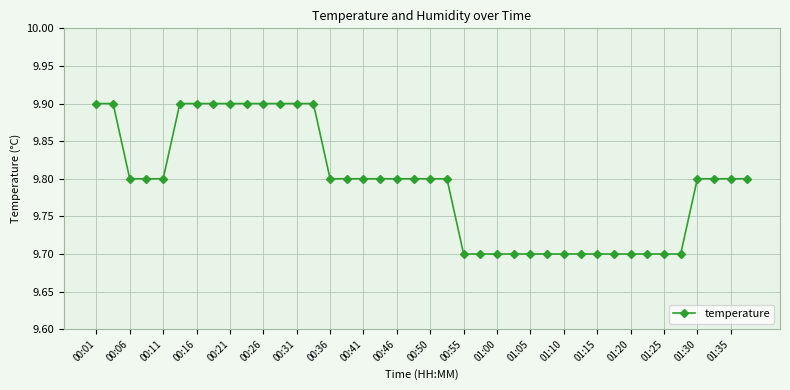

What is the smallest value displayed?

9.7